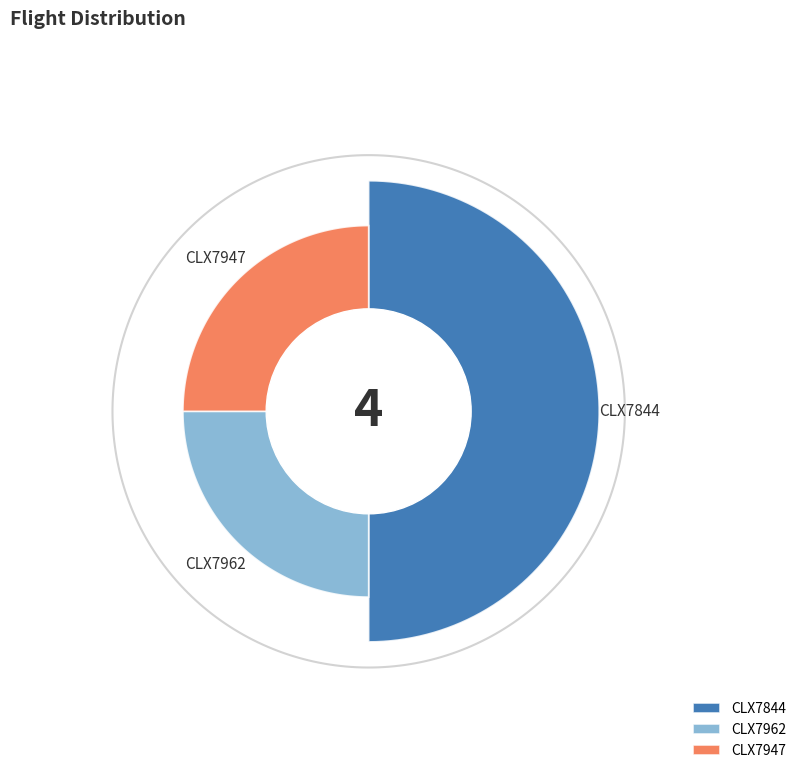

Rank the categories by value from lowest to highest.

CLX7962, CLX7947, CLX7844